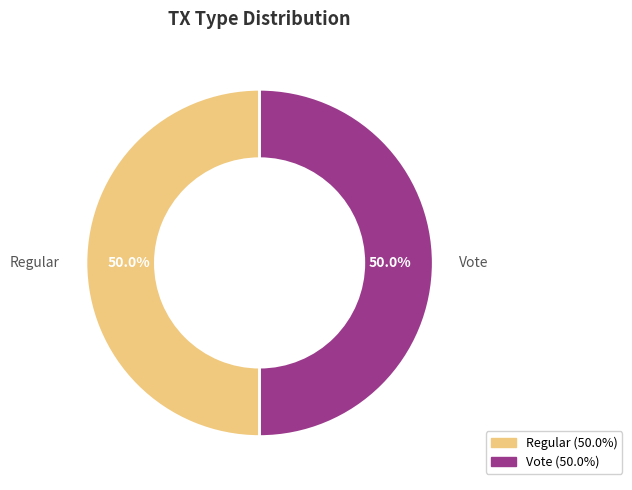

What percentage is the Regular slice, to the nearest percent?

50%